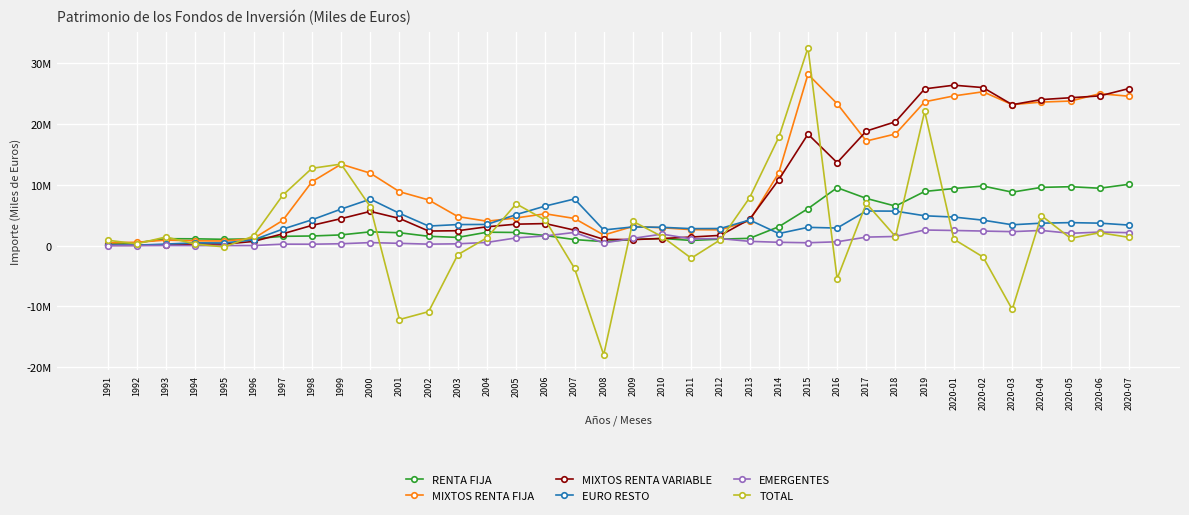

How many values in the RENTA FIJA series exceed 1773502?

17